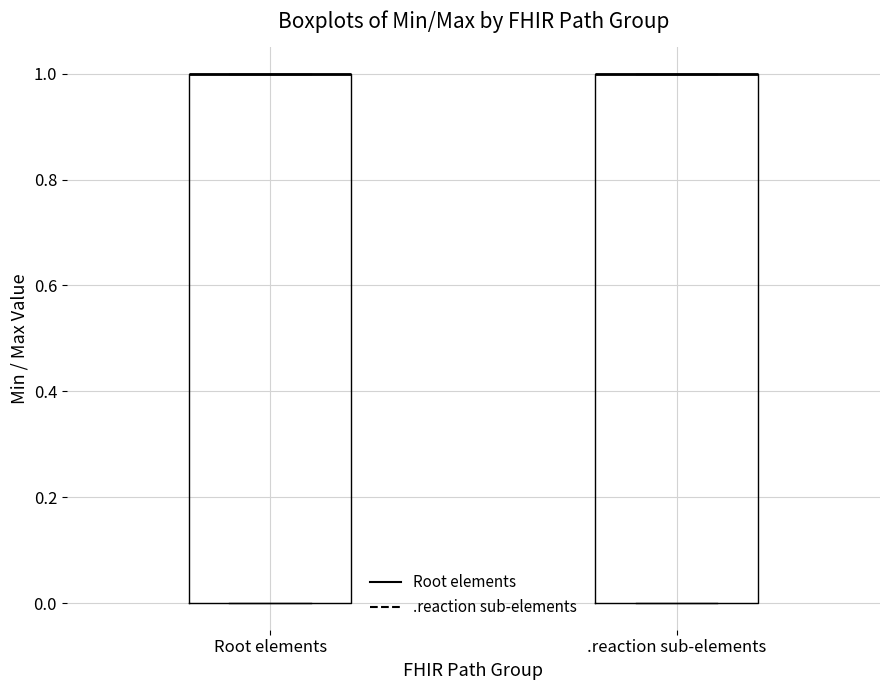

Reading left to right, read every box against the y-axis: the position of its median line, the range the box covers, and the ends of its whiskers. The values are not printed on the chart, so give them approximately, as read against the axis.

Root elements: median 1 (drawn on the box's upper edge), box 0 to 1, whiskers 0 to 1
.reaction sub-elements: median 1 (drawn on the box's upper edge), box 0 to 1, whiskers 0 to 1